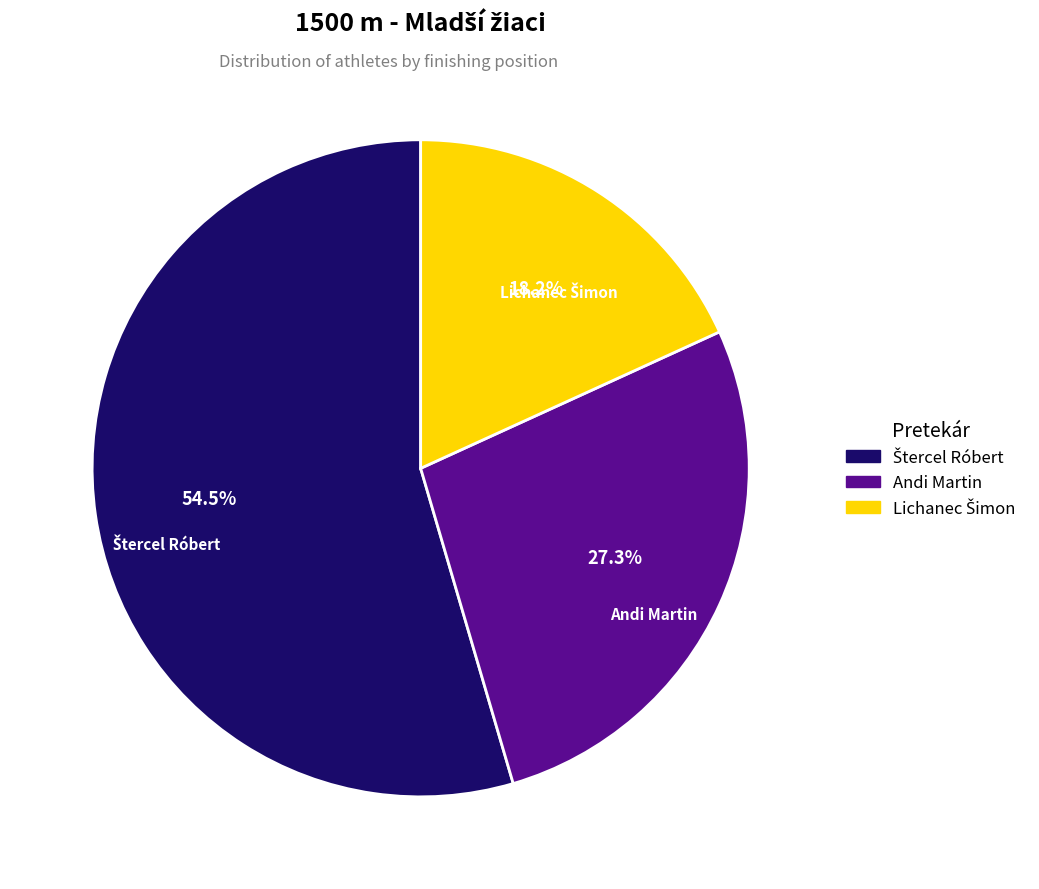

What percentage is NOT represented by Andi Martin?

72.7%